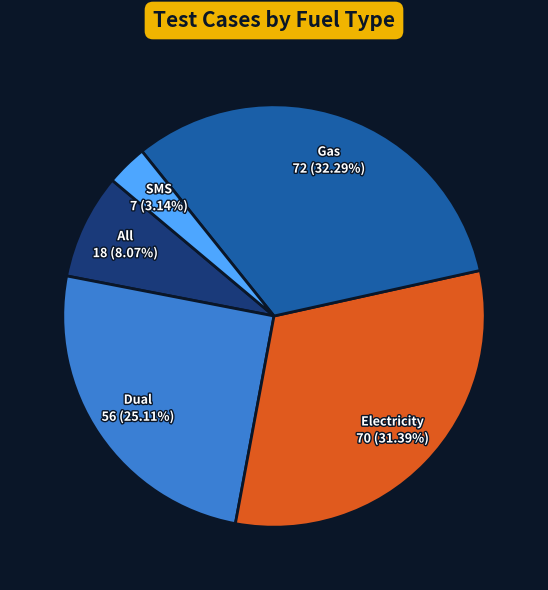

Does any single category account for the majority?

No